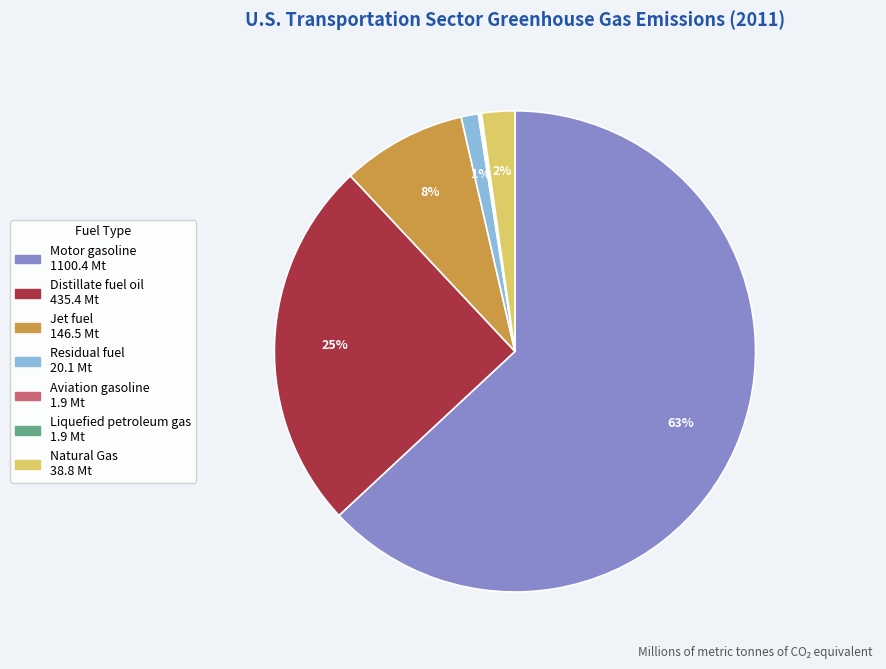

True or false: Distillate fuel oil accounts for 37% of the total.

False